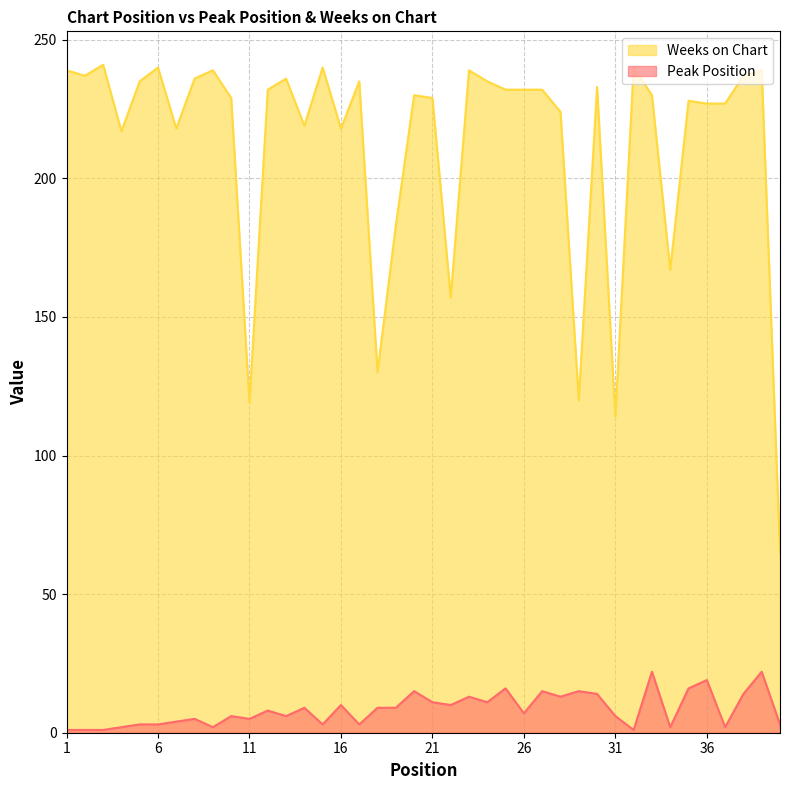

List the labels in order of Weeks on Chart value, largest first.

3, 6, 15, 32, 1, 9, 23, 39, 2, 38, 8, 13, 5, 17, 24, 30, 12, 25, 26, 27, 20, 33, 10, 21, 35, 36, 37, 28, 14, 7, 16, 4, 19, 34, 22, 18, 29, 11, 31, 40